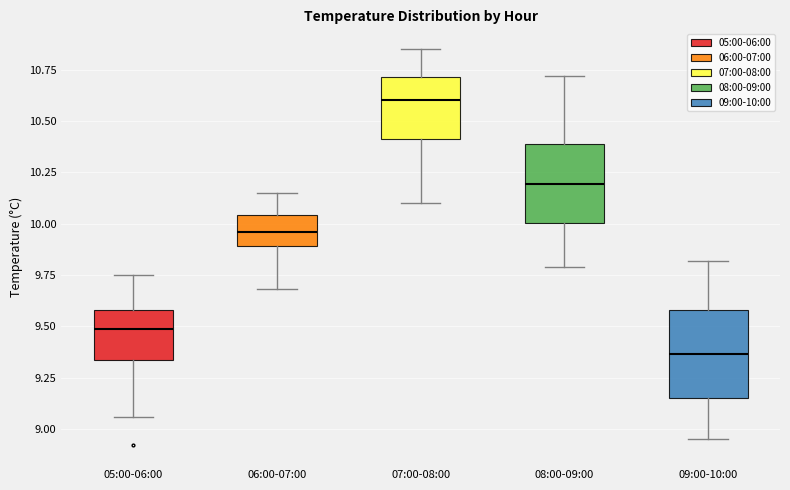

Reading left to right, transcribe this box plot: for each box, give where its median line is, the range the box spans, and where its two whiskers end, as read against the y-axis. The values are not printed on the chart, so give them approximately, as read against the axis.

05:00-06:00: median 9.50, box 9.35 to 9.60, whiskers 9.05 to 9.75
06:00-07:00: median 9.95, box 9.90 to 10.05, whiskers 9.70 to 10.15
07:00-08:00: median 10.60, box 10.40 to 10.70, whiskers 10.10 to 10.85
08:00-09:00: median 10.20, box 10.00 to 10.40, whiskers 9.80 to 10.70
09:00-10:00: median 9.35, box 9.15 to 9.60, whiskers 8.95 to 9.80